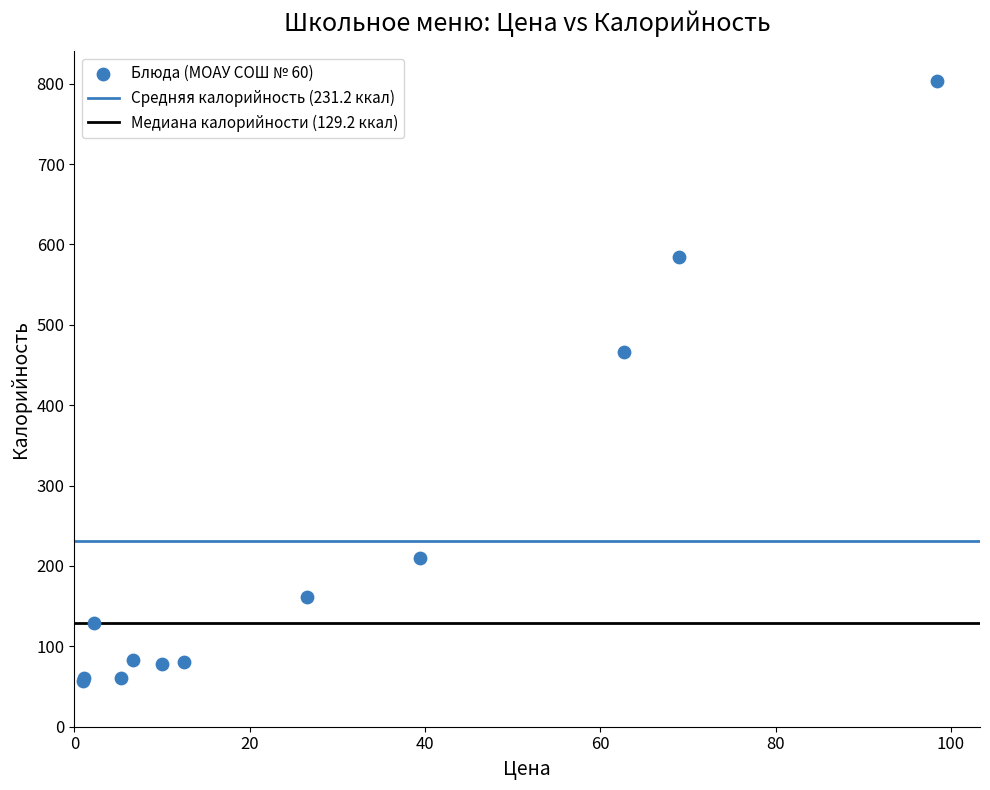

What Y value in the scatter plot is closest to 429?

466.7